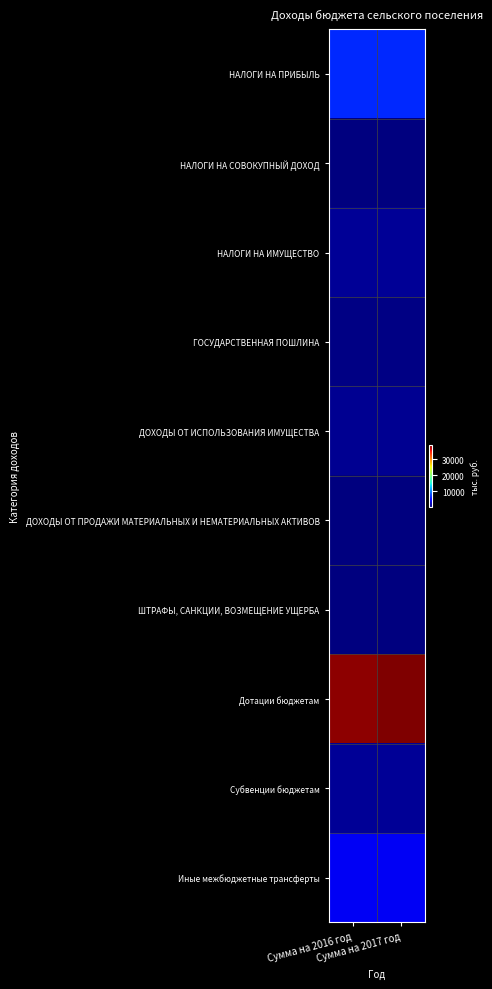

What is the difference between the highest and lowest values at Сумма на 2017 год?

39193.3